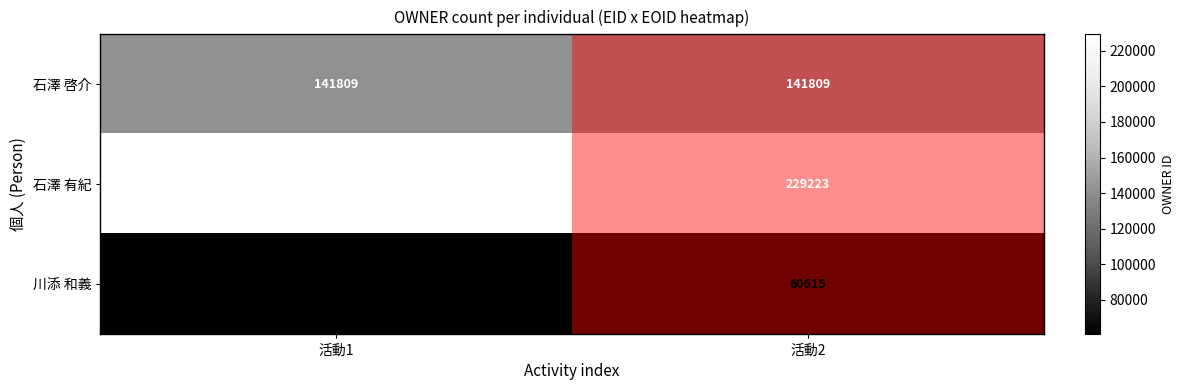

At how many categories does at least one series exceed 171407?

2